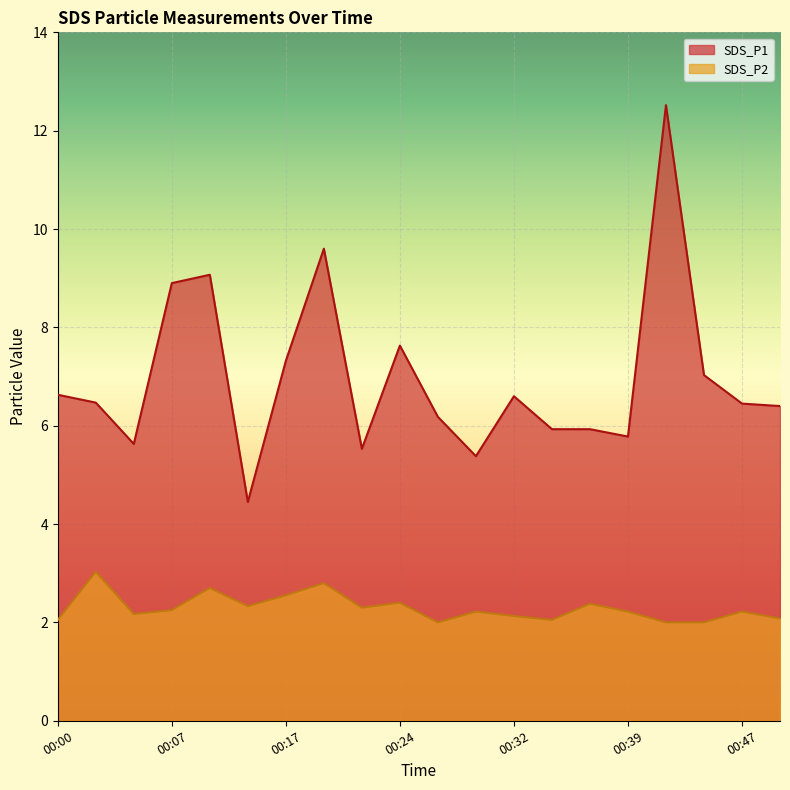

Reading right to left, what are all the values shown in this chart?

SDS_P1: 6.4	6.5	7.0	12.5	5.8	5.9	5.9	6.6	5.4	6.2	7.6	5.5	9.6	7.3	4.5	9.1	8.9	5.6	6.5	6.6
SDS_P2: 2.1	2.2	2.0	2.0	2.2	2.4	2.0	2.1	2.2	2.0	2.4	2.3	2.8	2.5	2.3	2.7	2.2	2.2	3.0	2.0